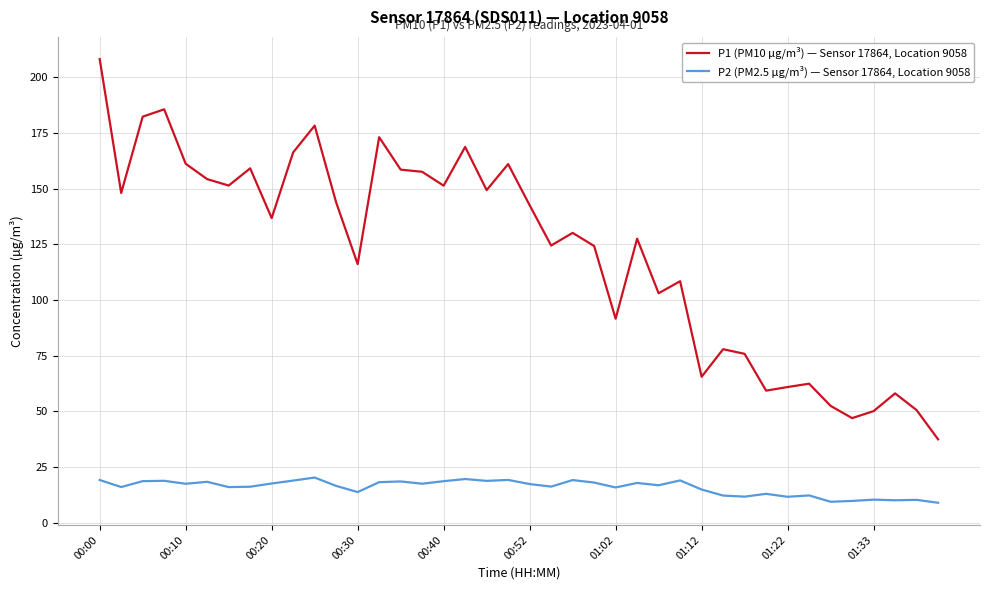

List the series in order of their overall mean, highest first.

P1 (PM10 µg/m³) — Sensor 17864, Location 9058, P2 (PM2.5 µg/m³) — Sensor 17864, Location 9058